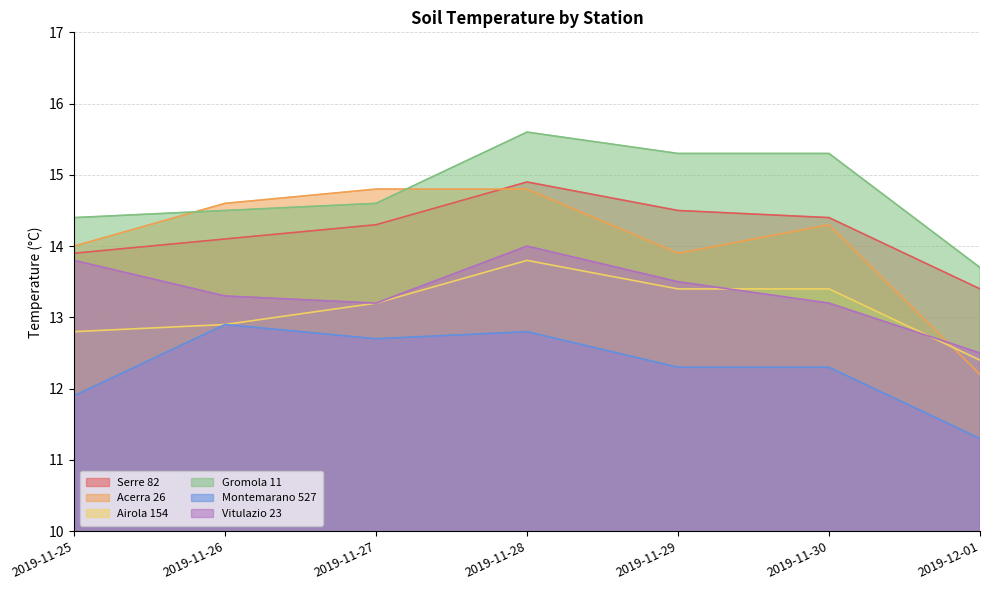

In Acerra 26, how many points are higher than both neighbors (excluding endpoints)?

1